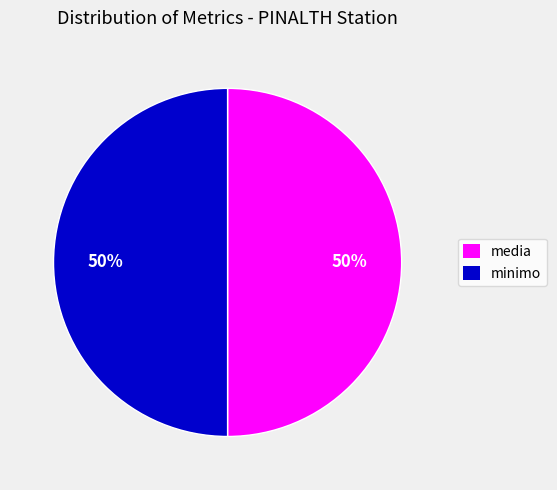

Is it true that minimo is 39% of the pie?

False